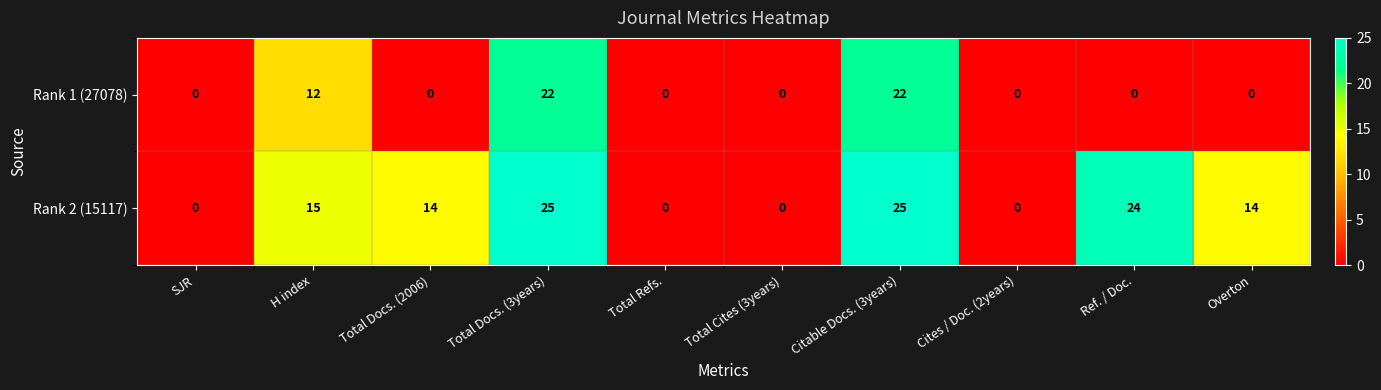

The value of Rank 1 (27078) at Total Cites (3years) is 0. True or false?

True